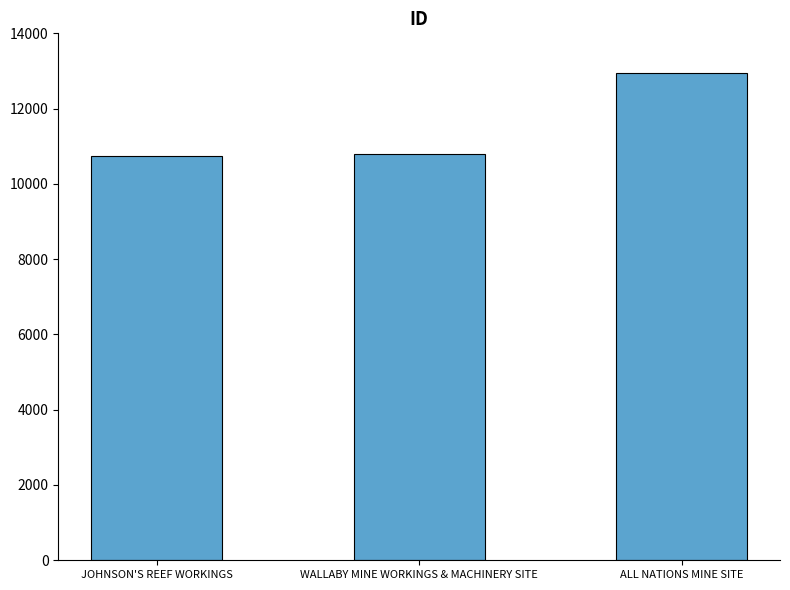

The chart shows a value of 10806 at WALLABY MINE WORKINGS & MACHINERY SITE. True or false?

True